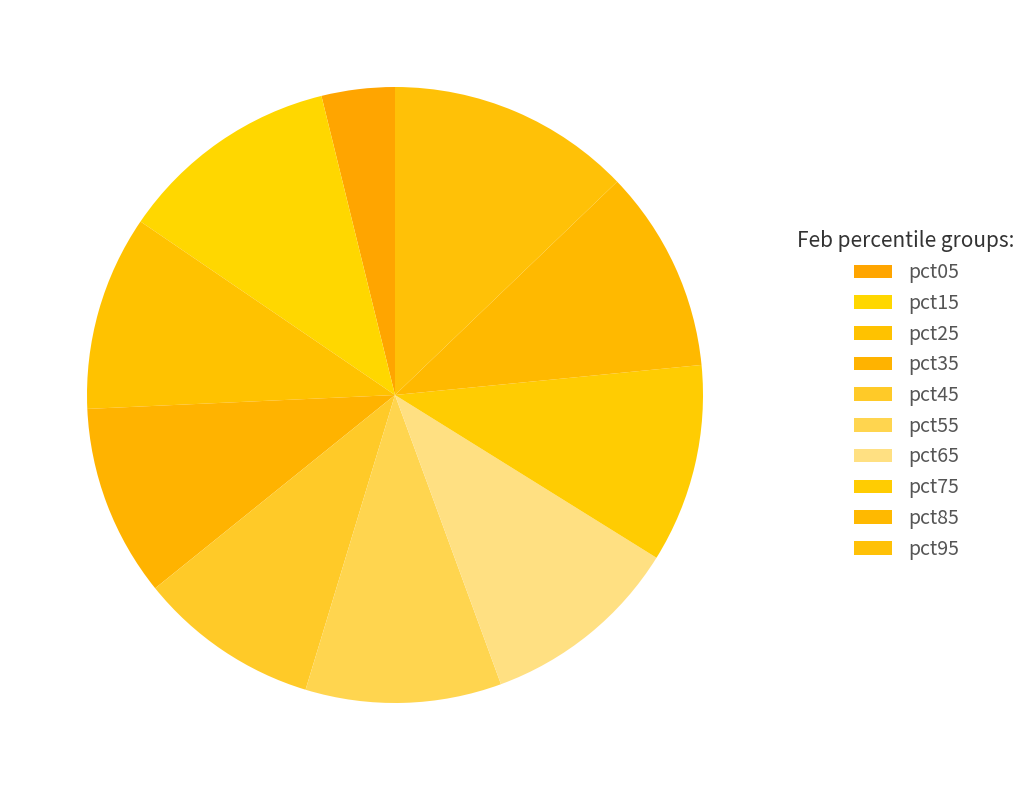

How many segments does this pie chart have?

10